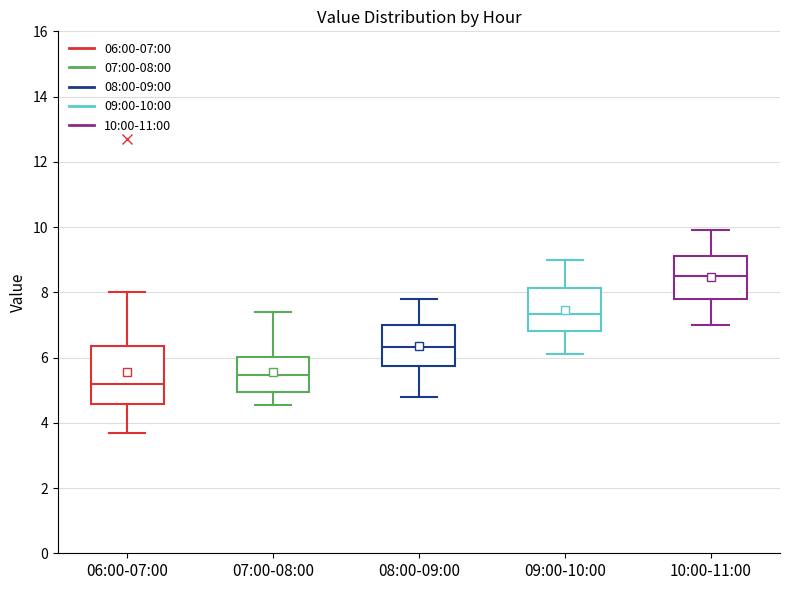

Which box's median line is the lowest?

06:00-07:00